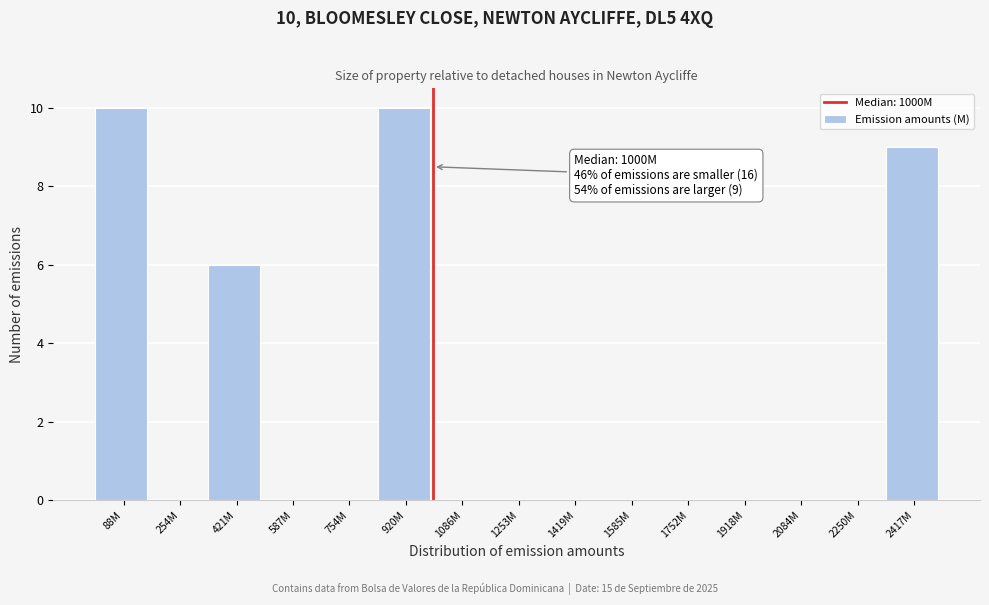

Reading left to right, list all the values displayed in this chart.

88M=10	254M=0	421M=6	587M=0	754M=0	920M=10	1086M=0	1253M=0	1419M=0	1585M=0	1752M=0	1918M=0	2084M=0	2250M=0	2417M=9